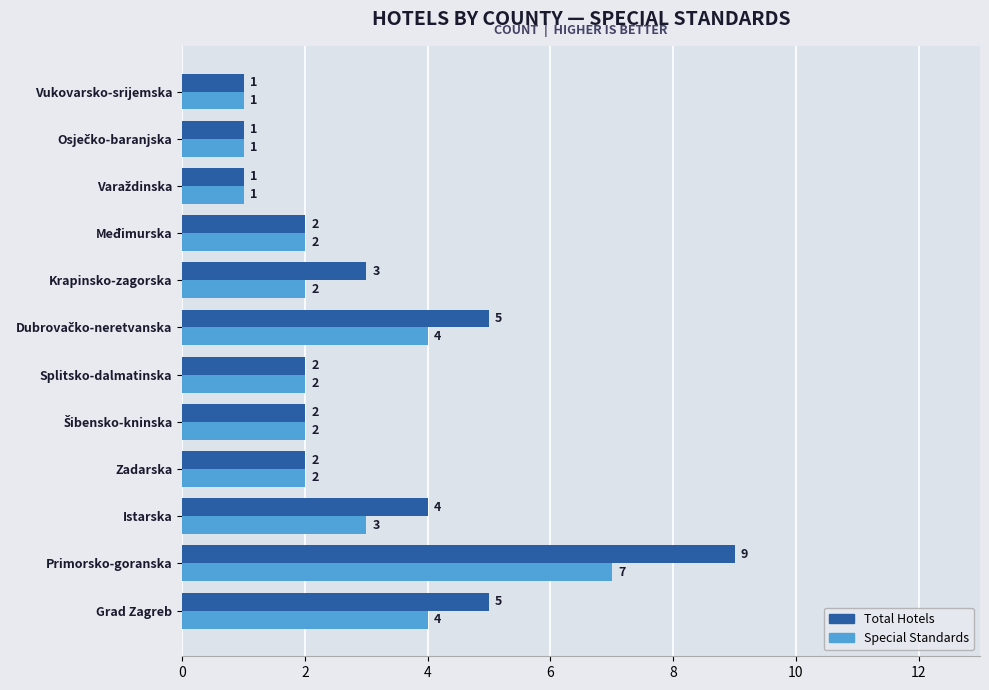

Which series has the widest spread of values?

Total Hotels